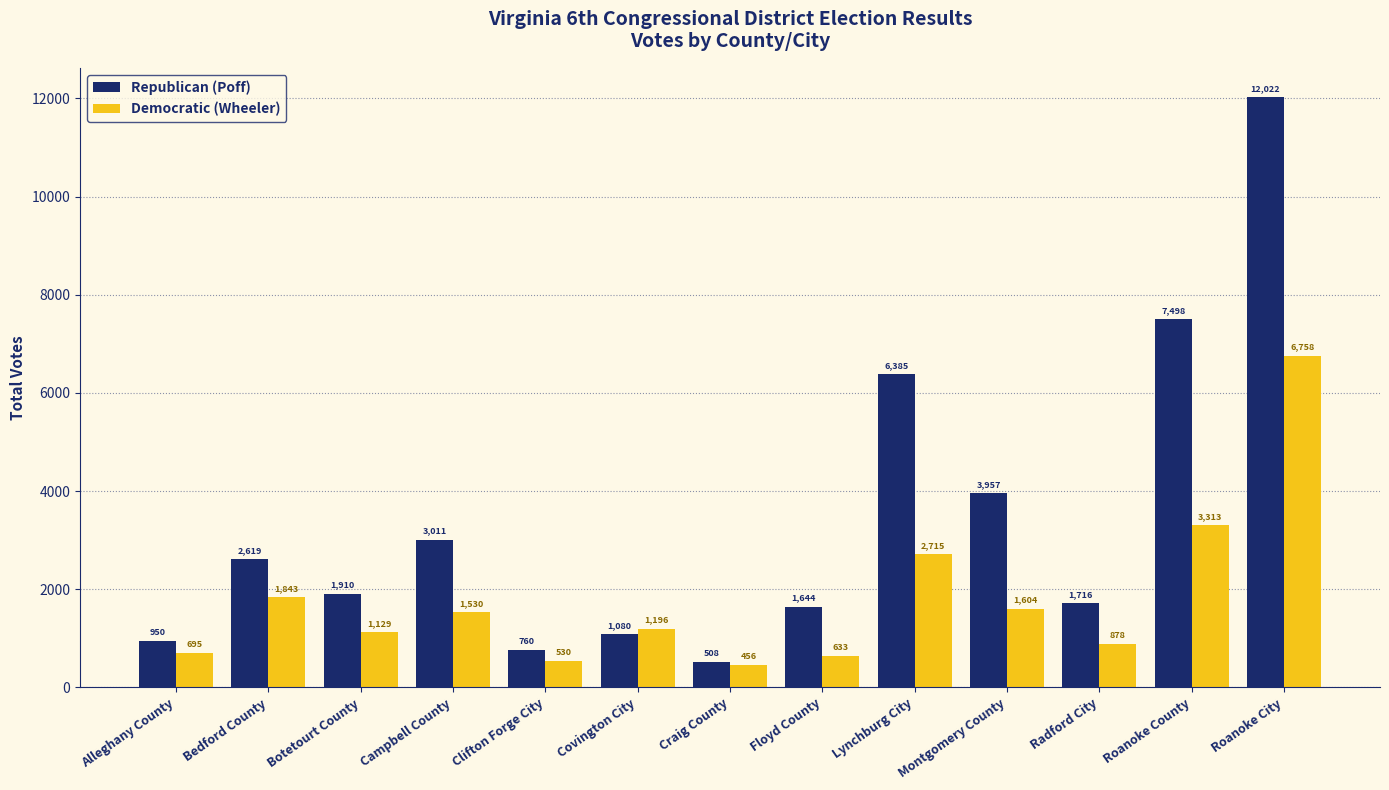

Reading left to right, list all the values displayed in this chart.

Republican (Poff): 950	2619	1910	3011	760	1080	508	1644	6385	3957	1716	7498	12022
Democratic (Wheeler): 695	1843	1129	1530	530	1196	456	633	2715	1604	878	3313	6758